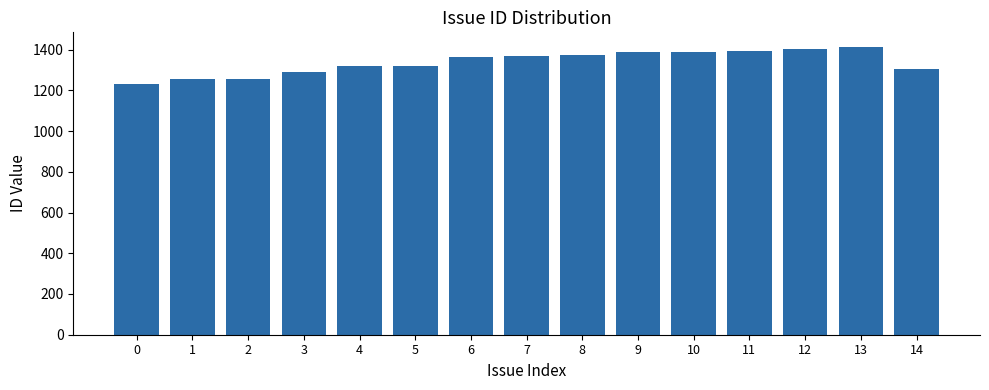

Is it true that the value at 6 is 800?

False